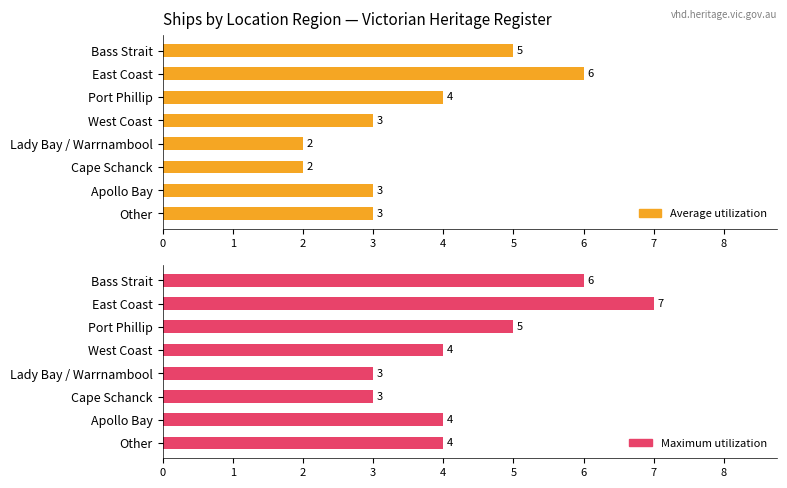

How many series are shown in this chart?

2